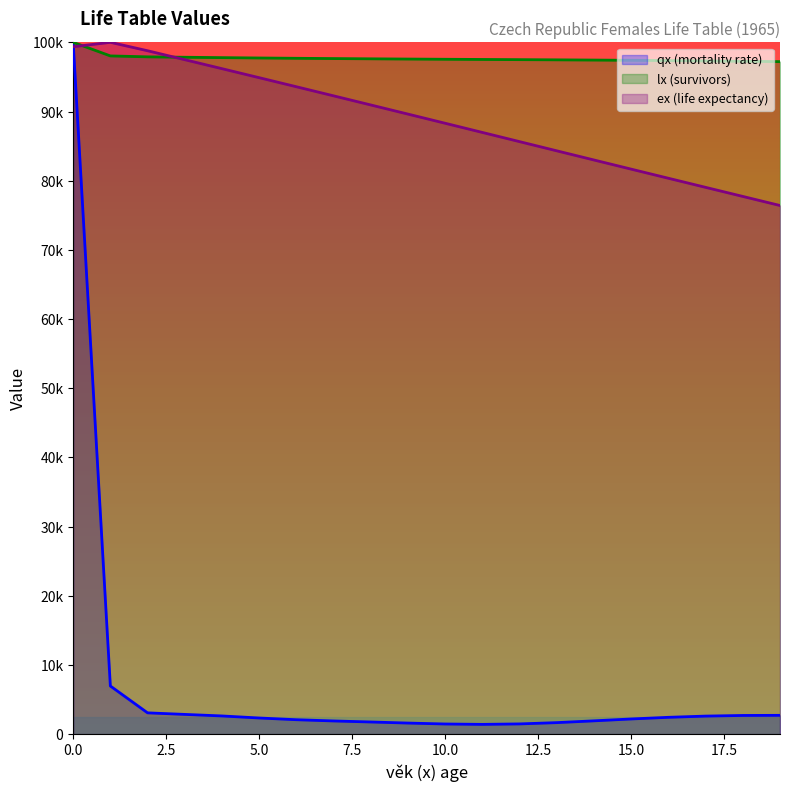

Which category has the highest value in the ex series?

1